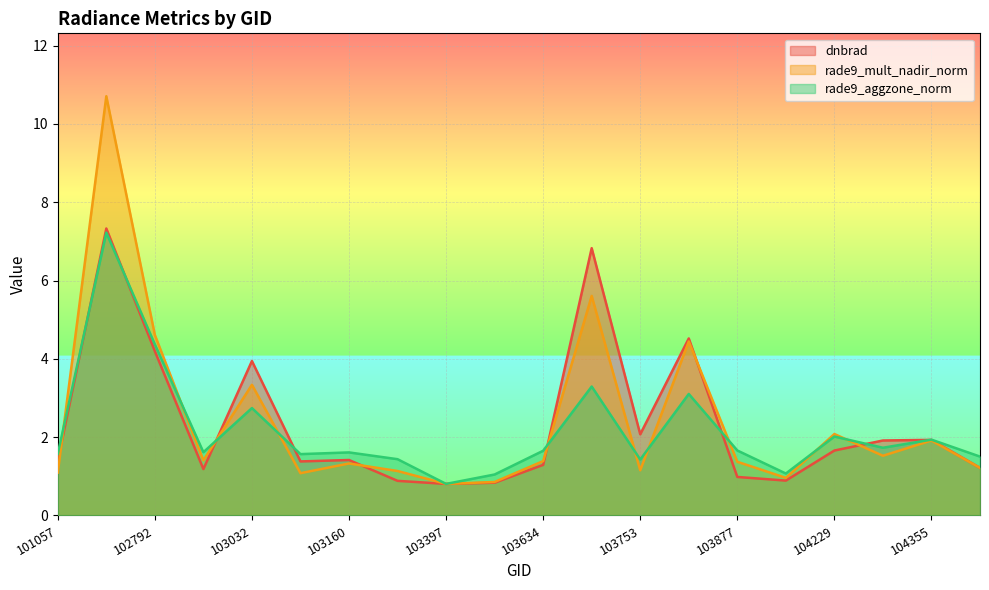

Which category has the lowest value across all series?

103397